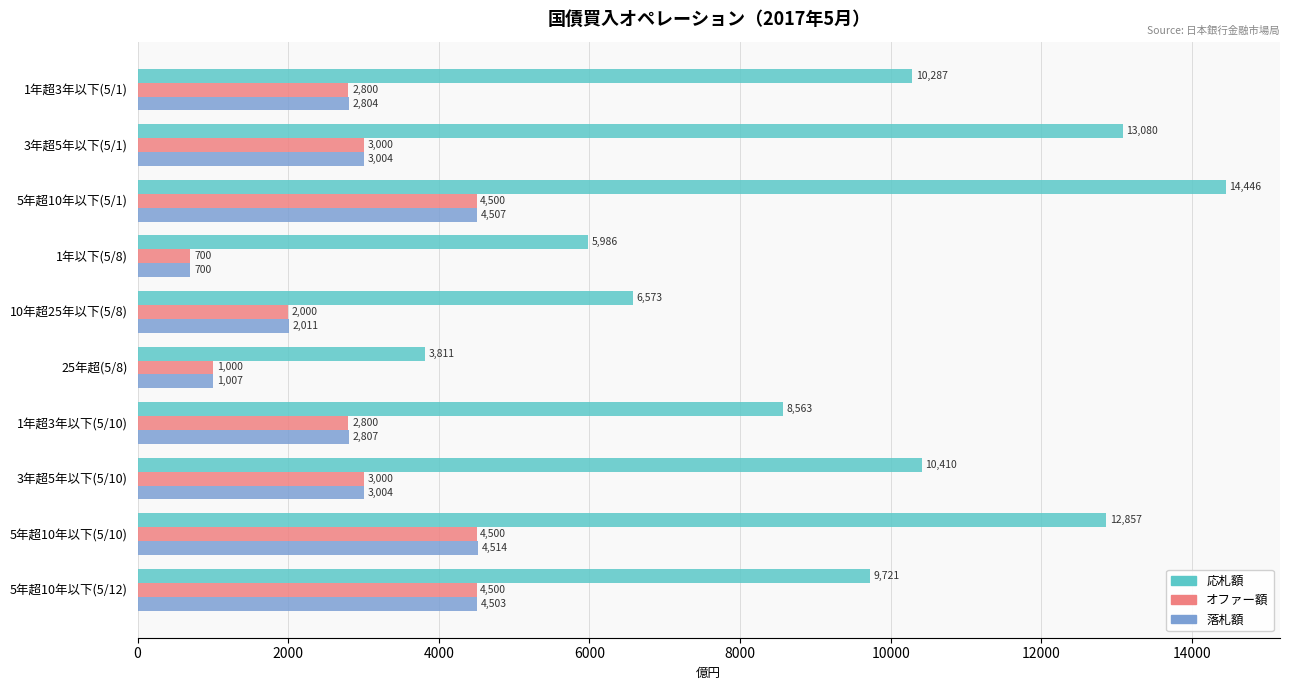

List the series in order of their peak value, highest first.

応札額, 落札額, オファー額